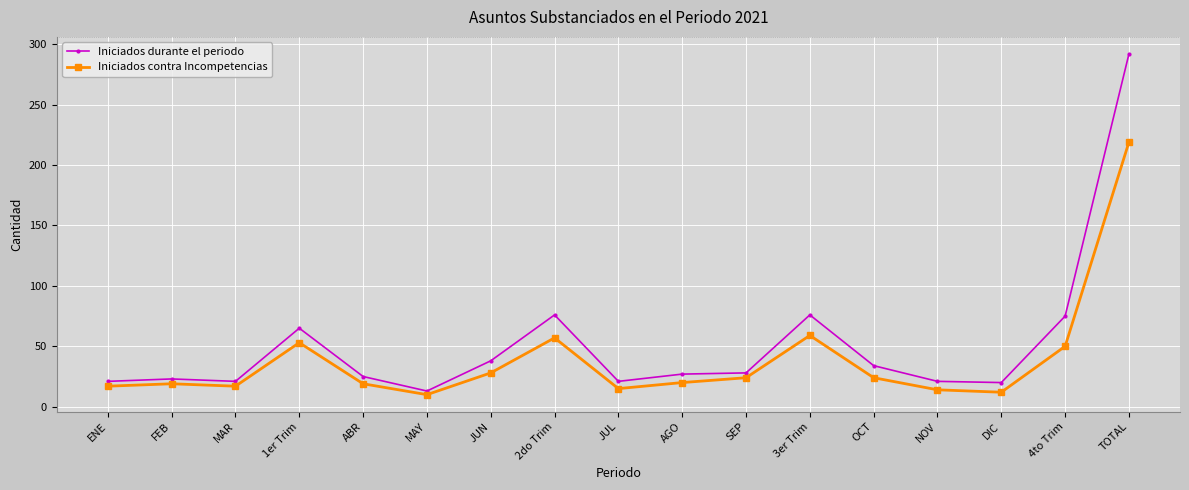

What is the label of the 8th point from the right?

AGO